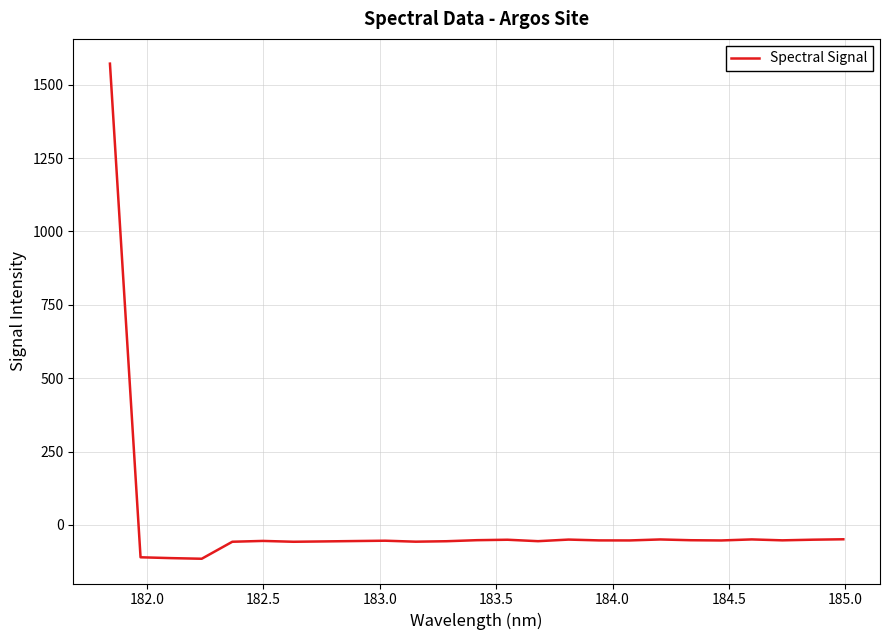

What is the greatest value displayed?

1572.1